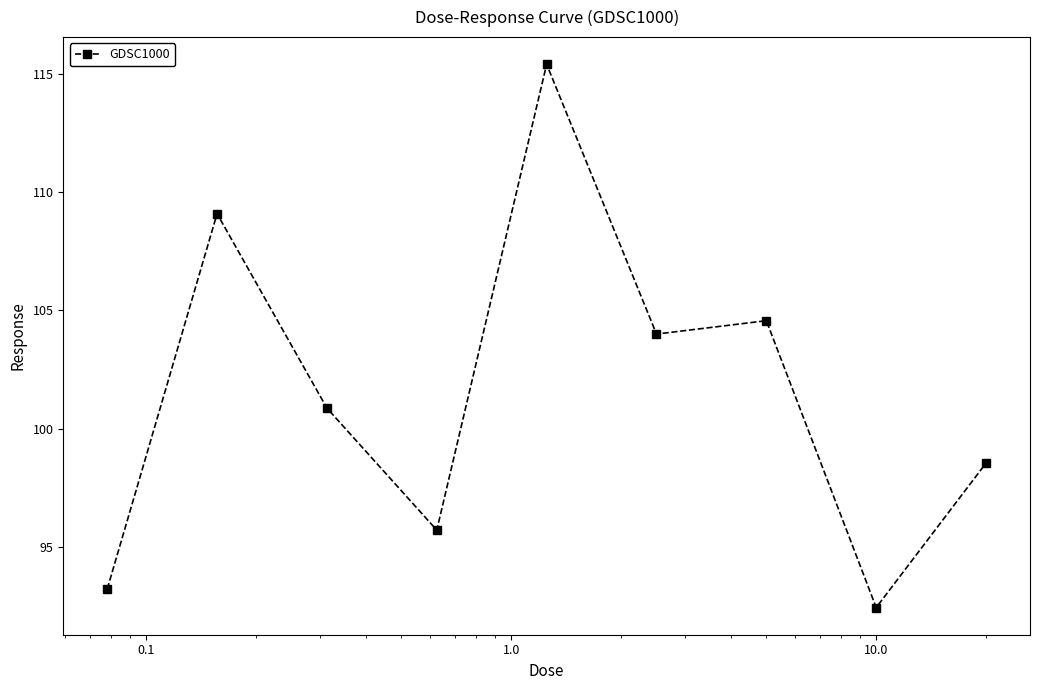

Does the chart have visible grid lines?

No